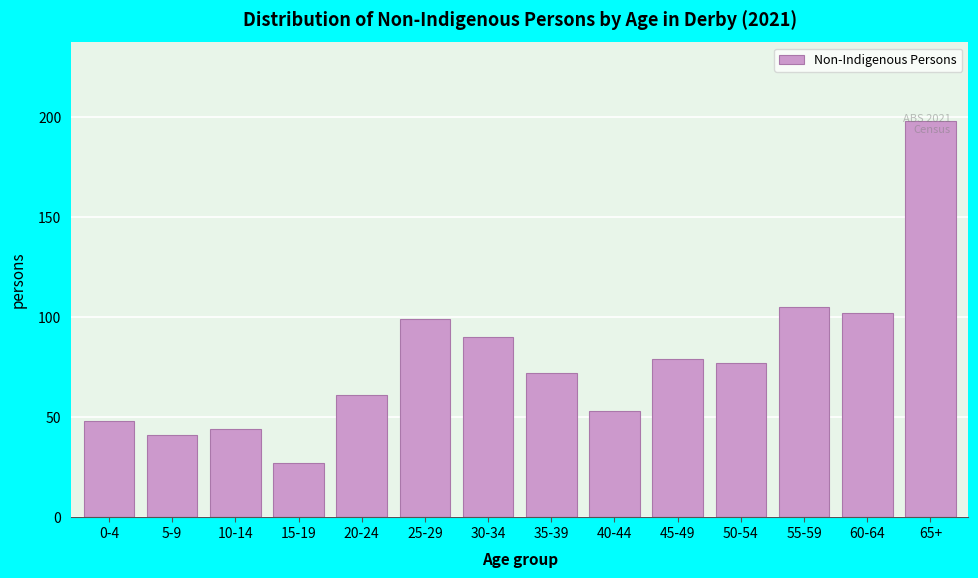

What is the greatest value displayed?

198